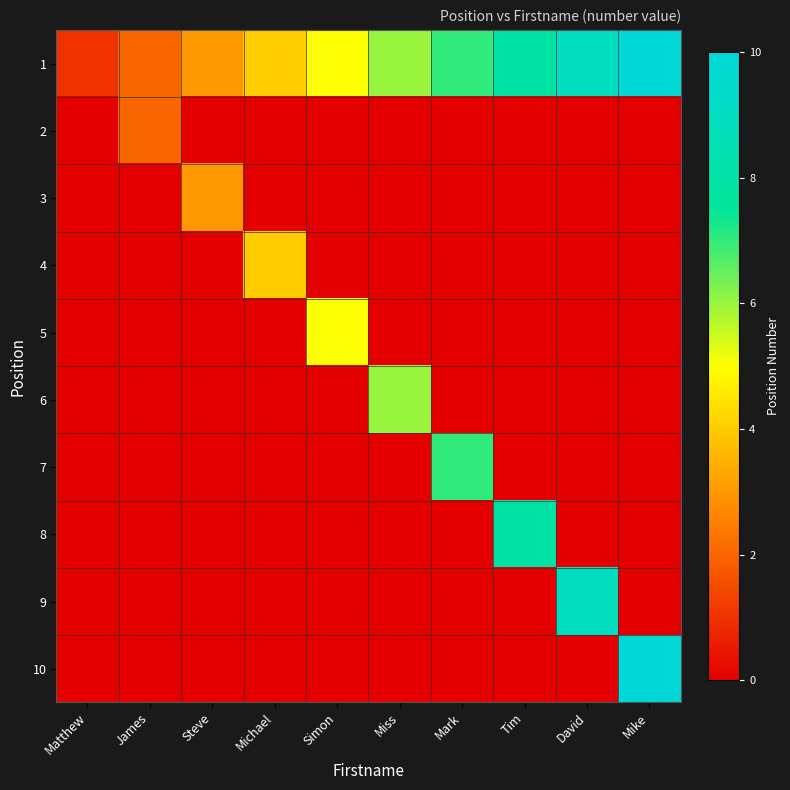

What is the total value across all series at Simon?

10